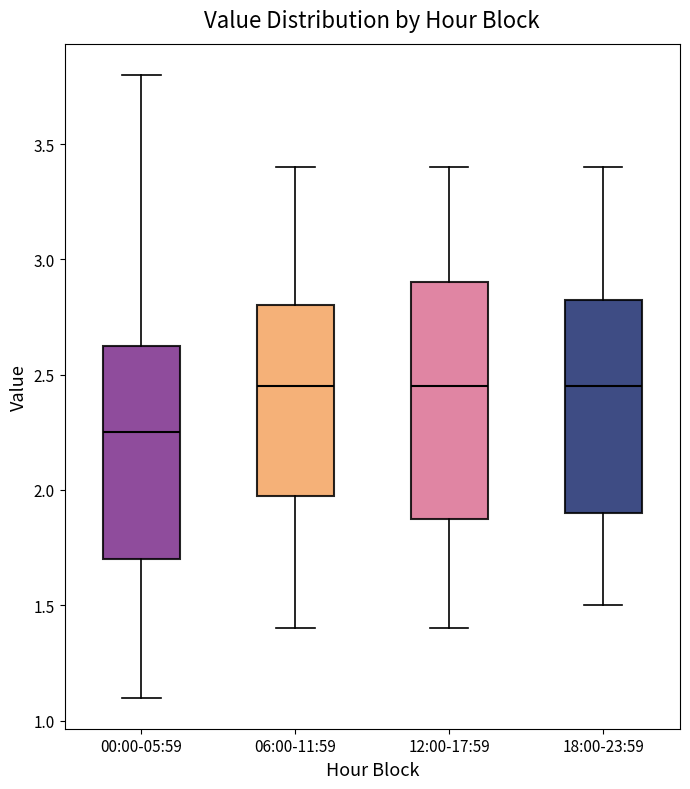

Which box is the tallest, from its lower edge to its upper edge?

12:00-17:59